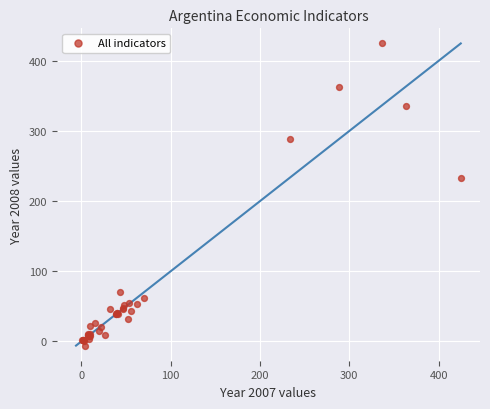

What Y value in the scatter plot is closest to 209?

233.5